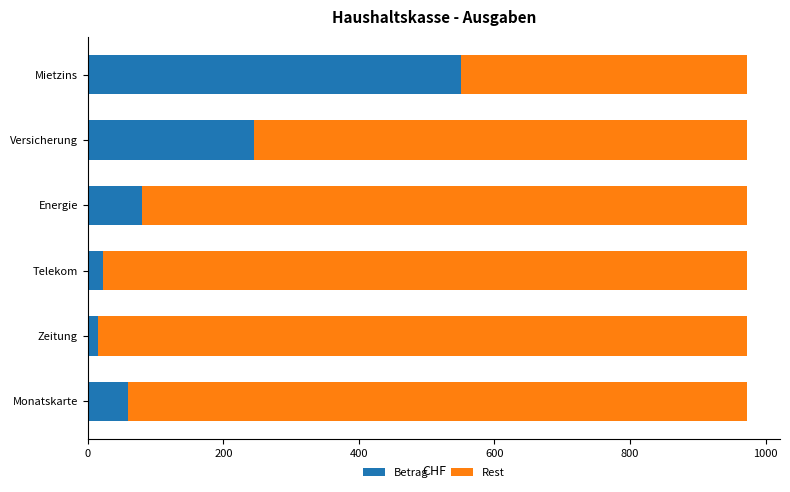

What is the total value across all series at Versicherung?

972.6